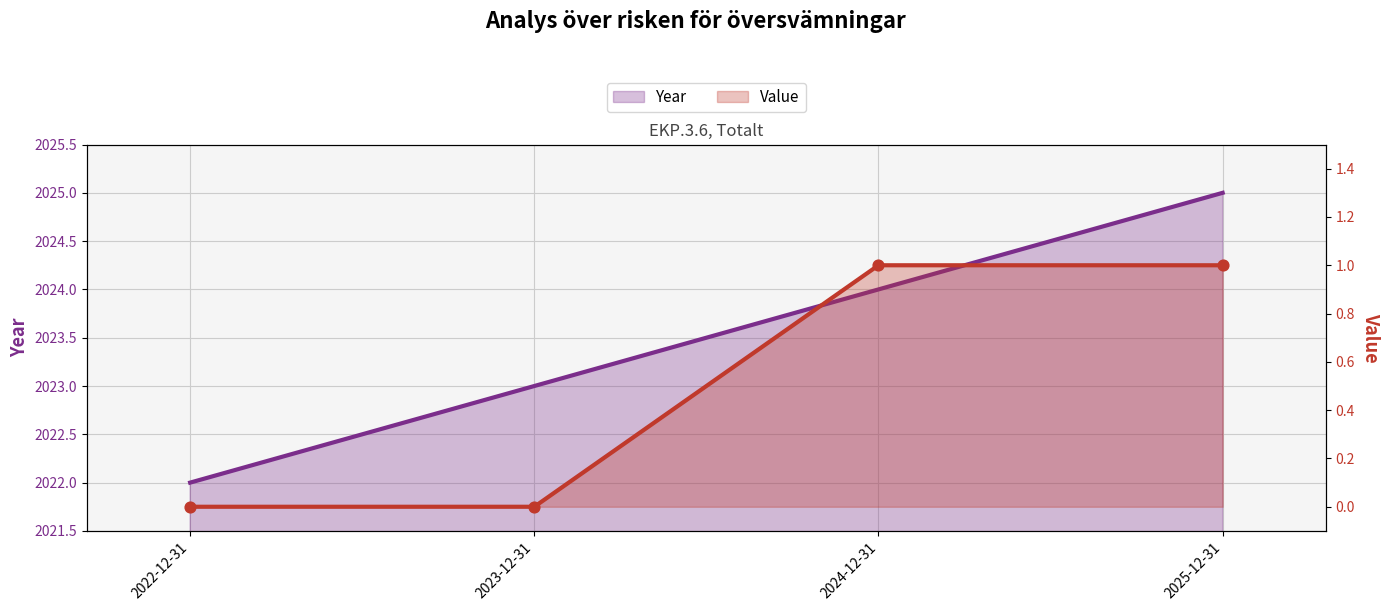

What is the total value across all series at 2024-12-31?

2025